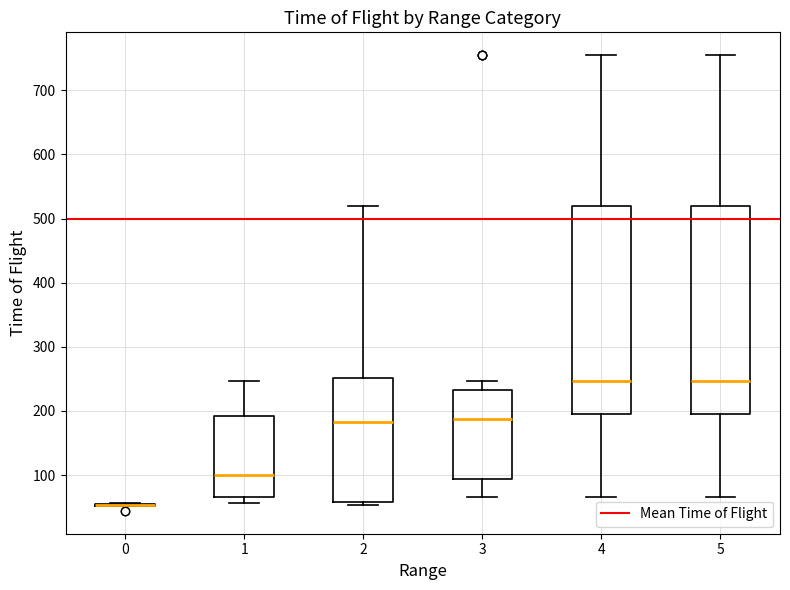

Reading left to right, transcribe this box plot: for each box, give where its median line is, the range the box spans, and where its two whiskers end, as read against the y-axis. The values are not printed on the chart, so give them approximately, as read against the axis.

0: box collapsed to a line at 50, whiskers 50 to 60
1: median 100, box 70 to 190, whiskers 60 to 250
2: median 180, box 60 to 250, whiskers 50 to 520
3: median 190, box 90 to 230, whiskers 70 to 250
4: median 250, box 200 to 520, whiskers 70 to 760
5: median 250, box 200 to 520, whiskers 70 to 760